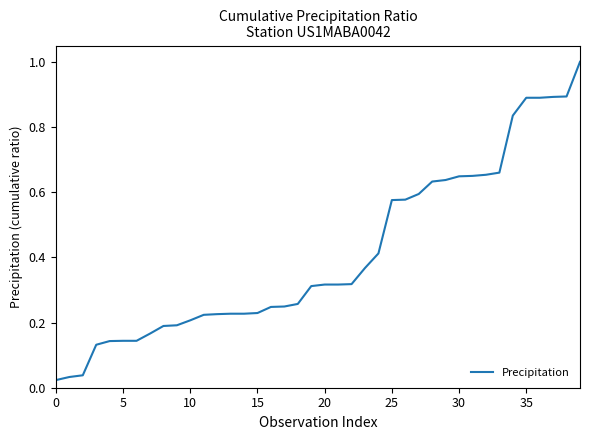

Does the chart display data point markers on the line(s)?

No